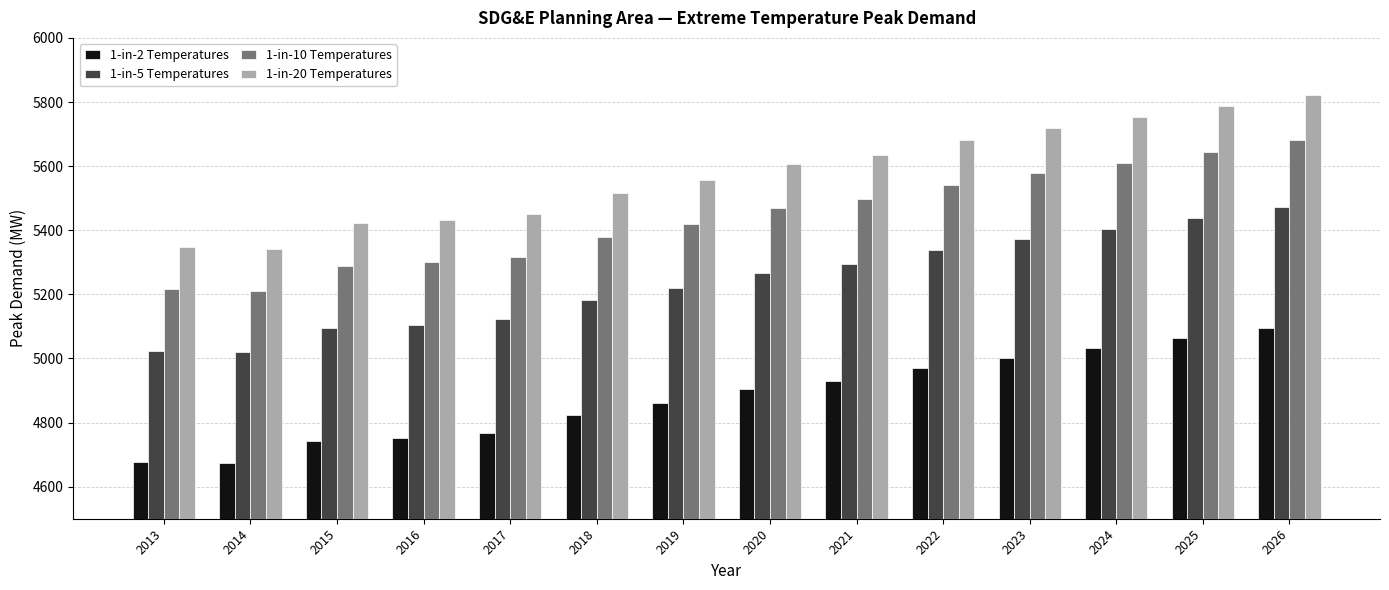

Rank the series by their average value, from lowest to highest.

1-in-2 Temperatures, 1-in-5 Temperatures, 1-in-10 Temperatures, 1-in-20 Temperatures